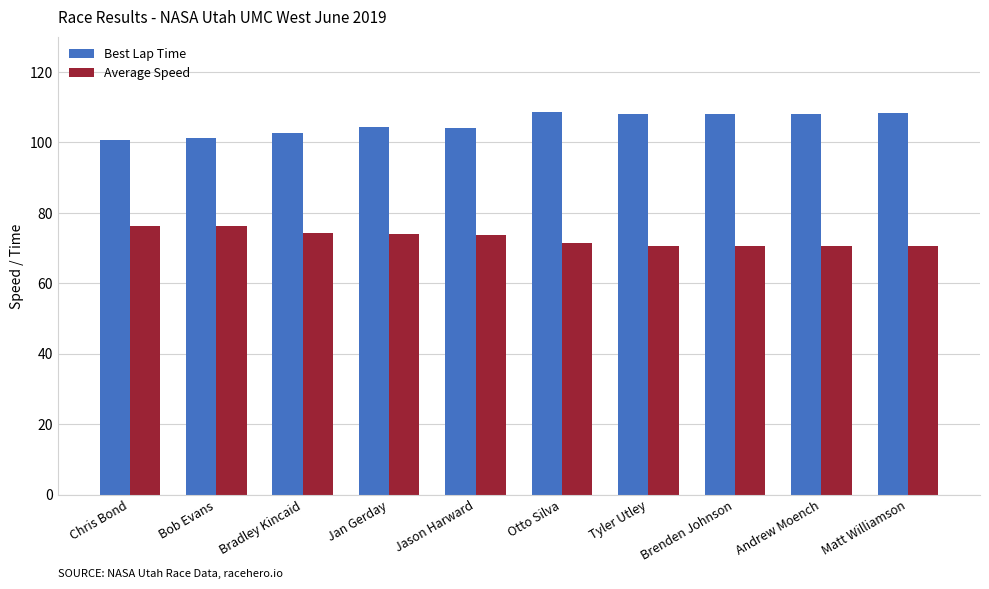

What is the maximum value for Best Lap Time?

108.7